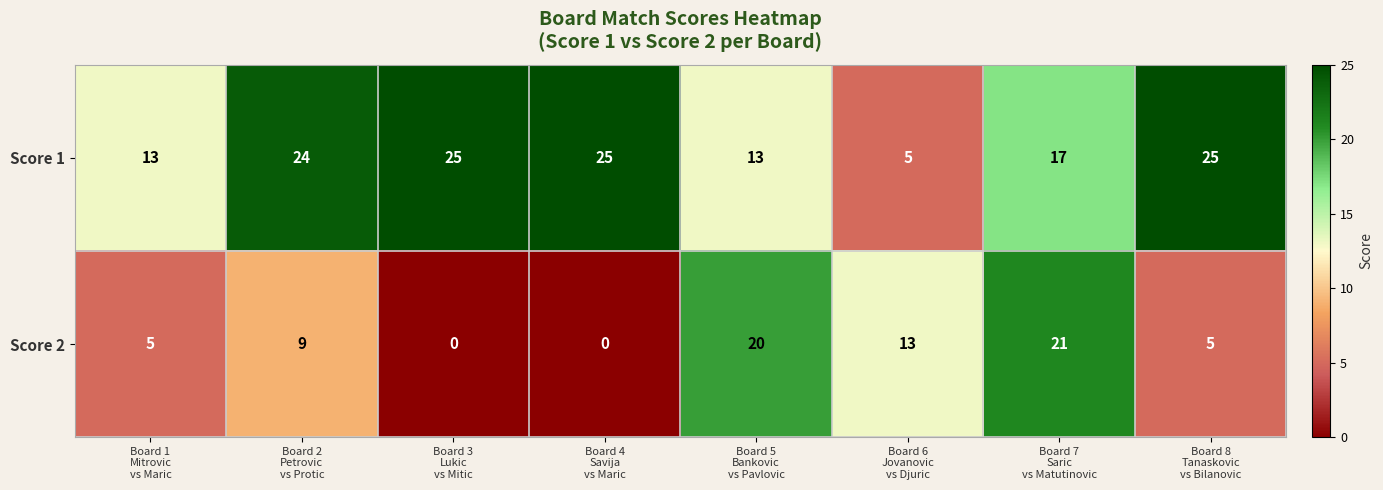

At which category is the sum across all series the highest?

Board 7
Saric
vs Matutinovic